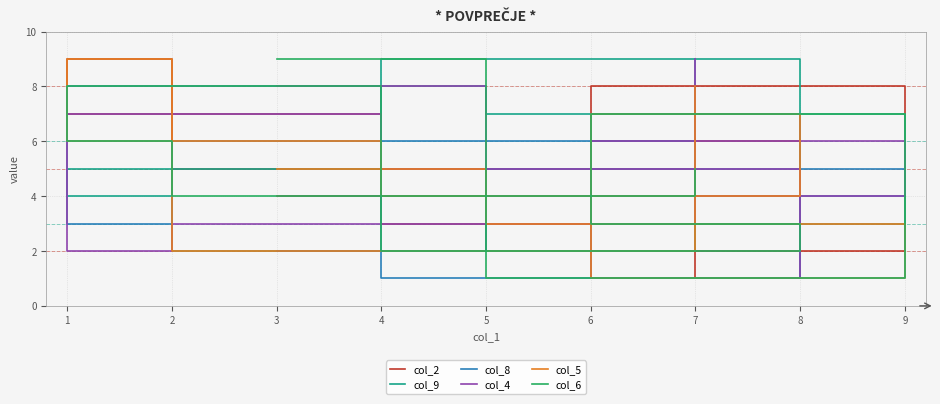

How many lines are shown in the chart?

6